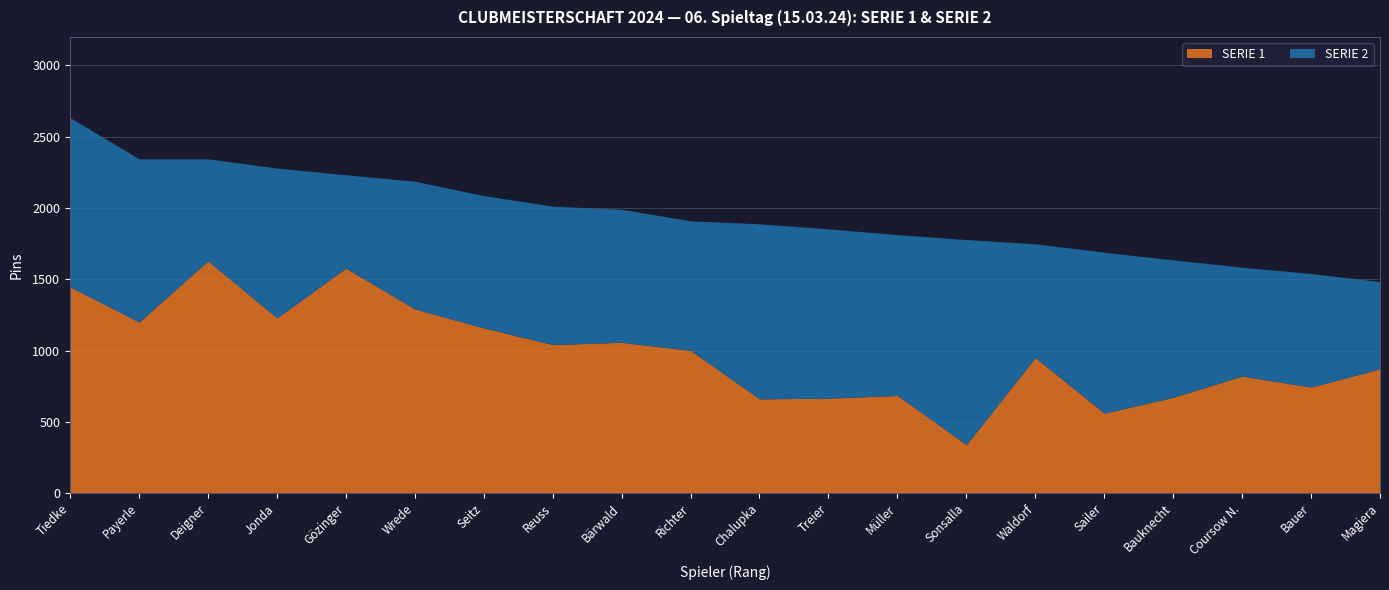

What are all the series names shown in the legend?

SERIE 1, SERIE 2